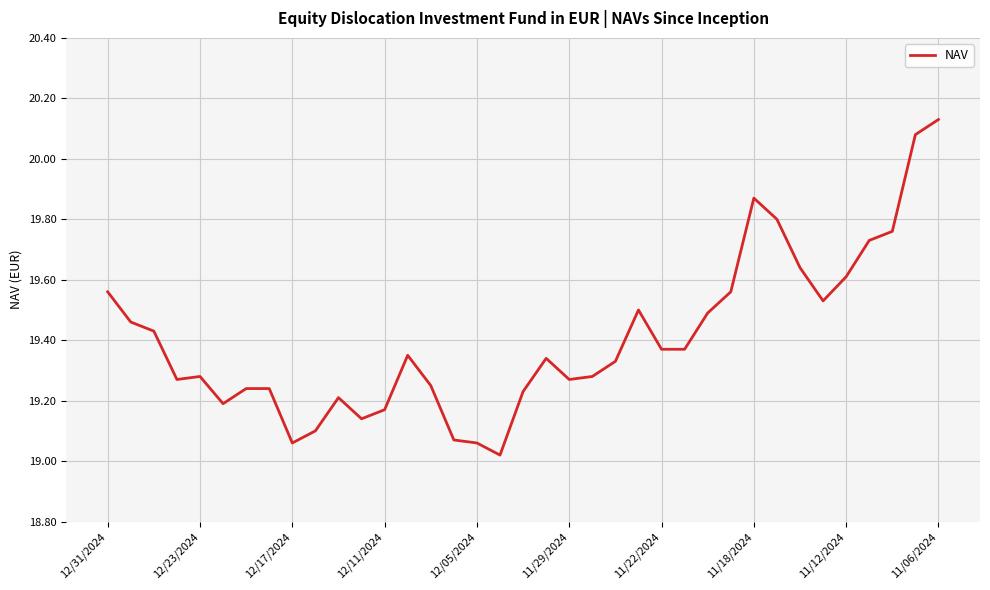

What is the difference between the maximum and minimum values?

1.1